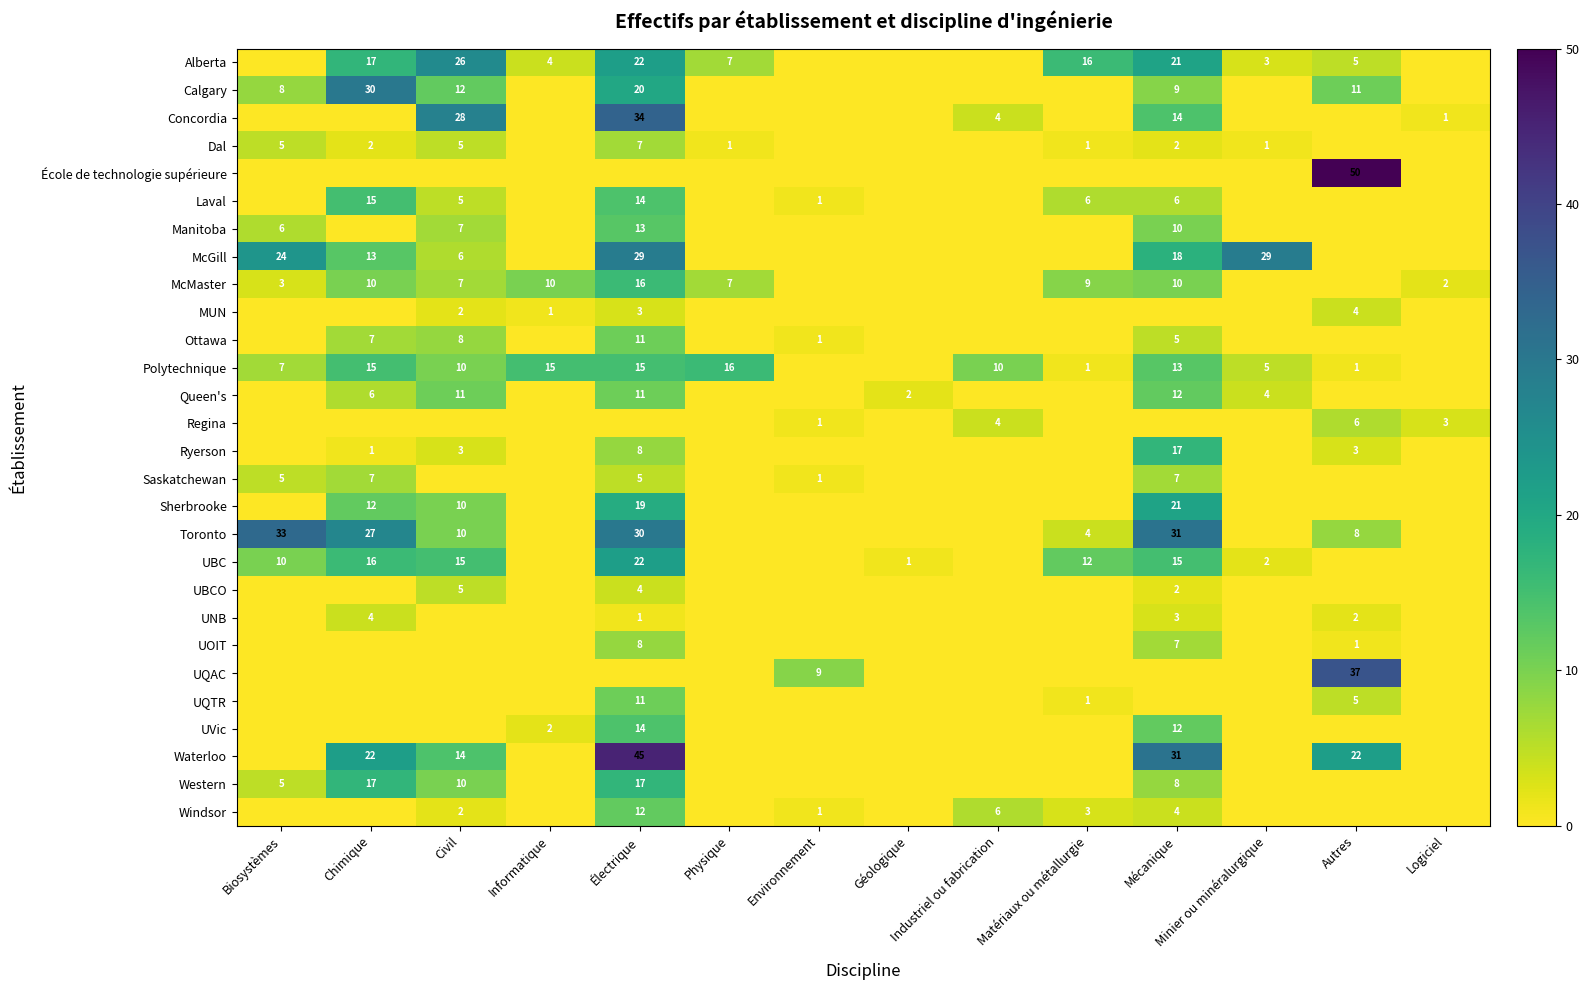

True or false: Polytechnique has a value of 5 at Minier ou minéralurgique.

True